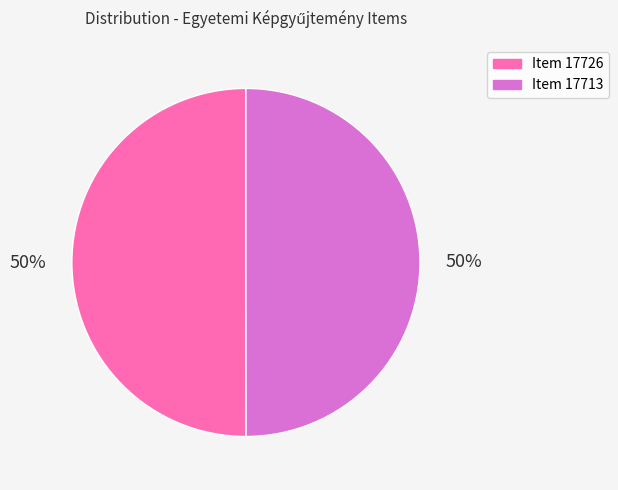

To the nearest percent, what portion does Item 17726 represent?

50%